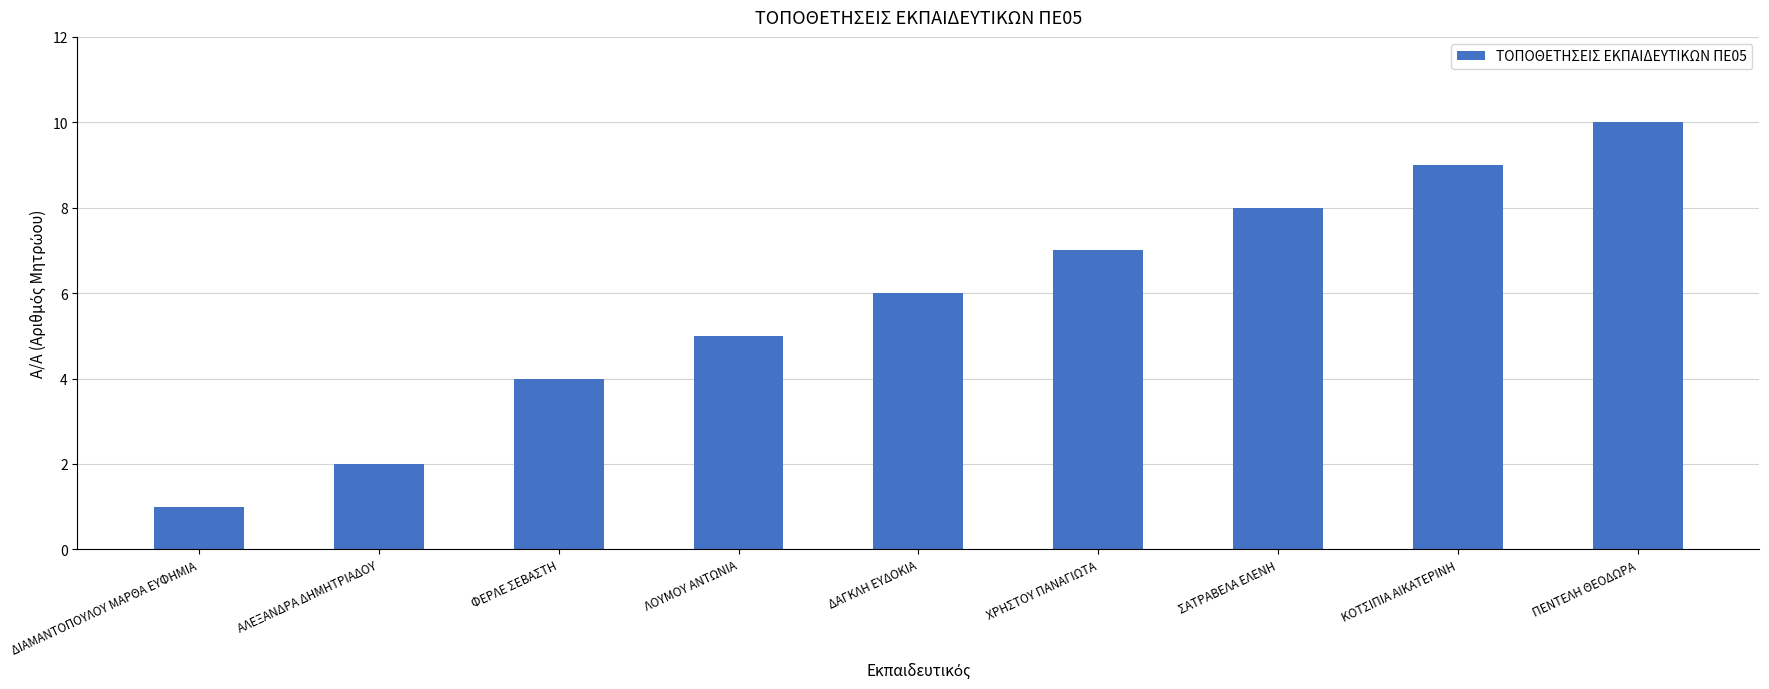

The value at ΠΕΝΤΕΛΗ ΘΕΟΔΩΡΑ is 15. True or false?

False